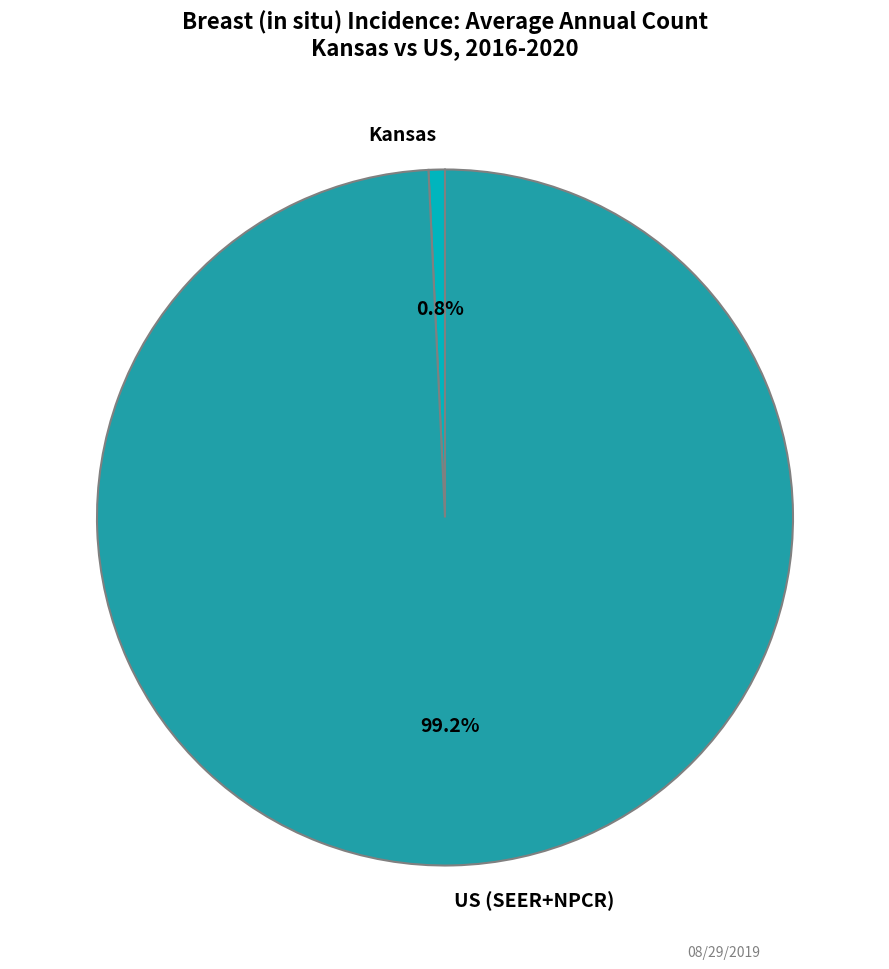

What is the smallest slice in the pie chart?

Kansas